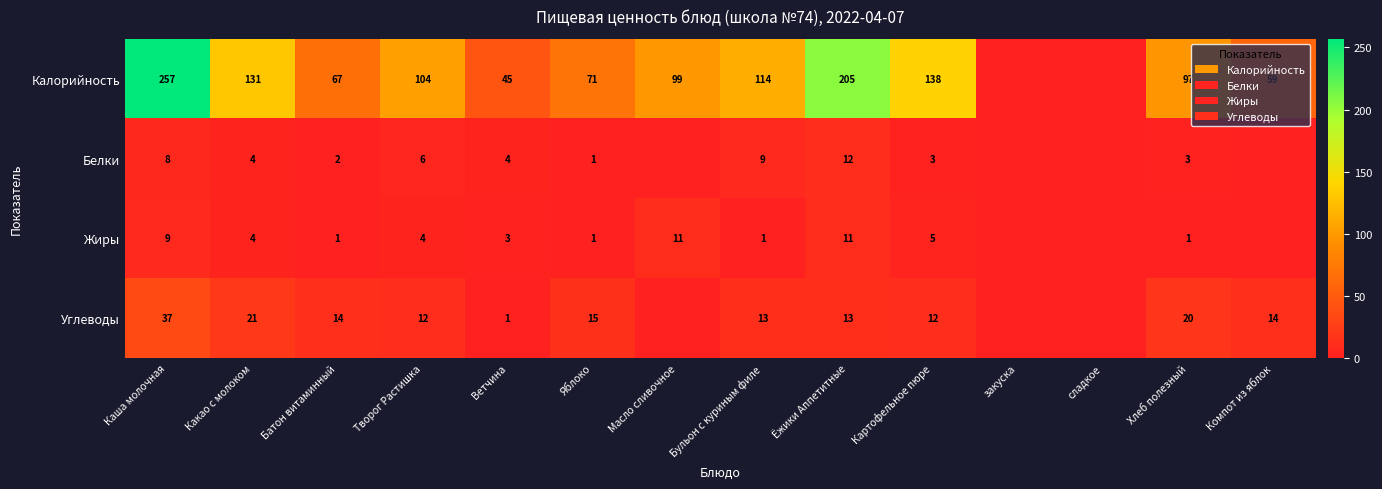

What is the sum of the Калорийность values at Компот из яблок and Хлеб полезный?

156